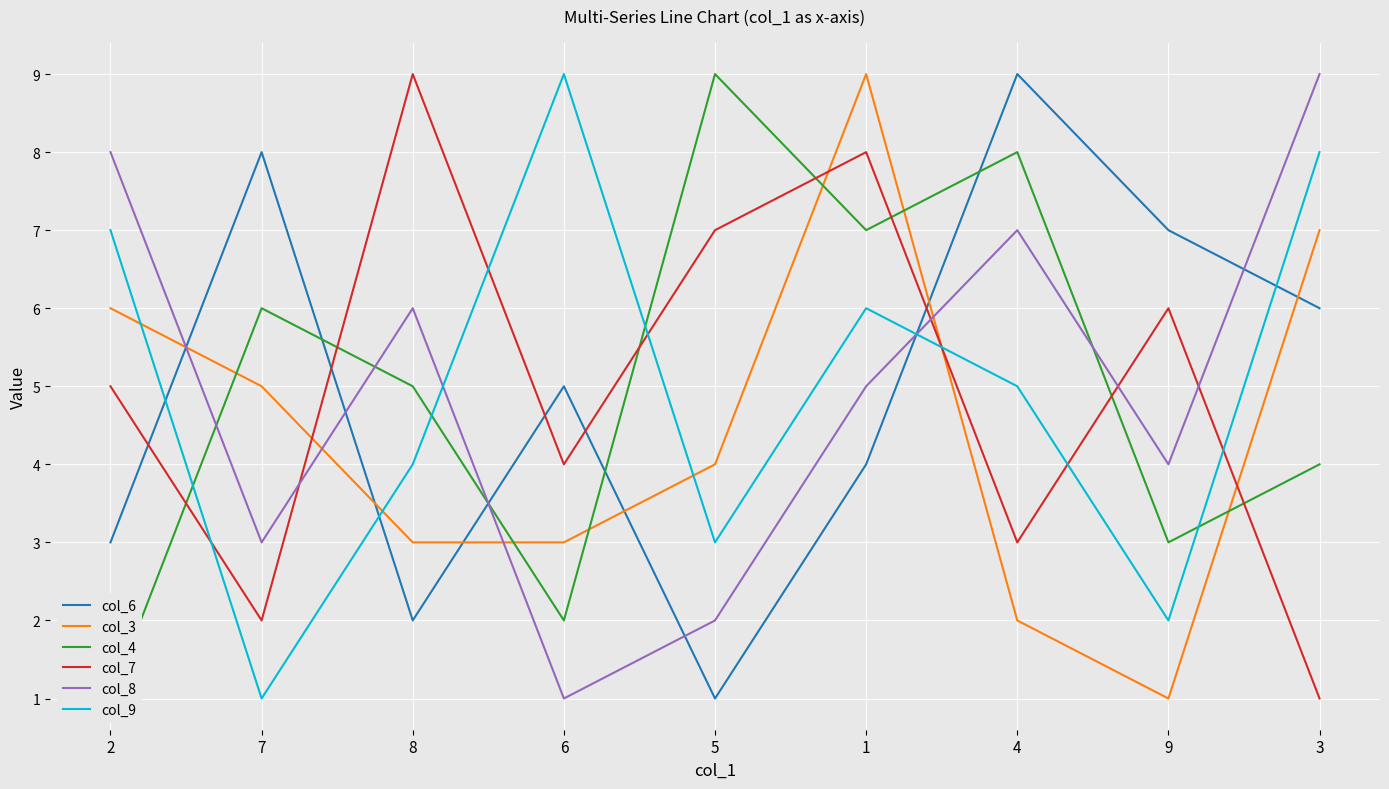

True or false: col_3 has a value of 10 at 2.

False